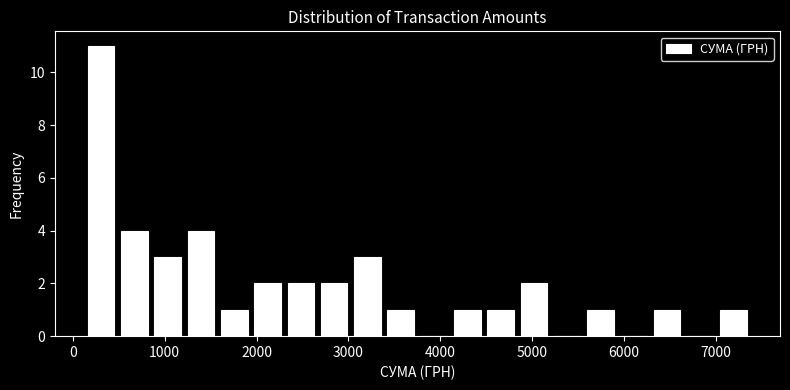

Read against the x-axis, roughly where is the centre of the tallest bar?

300